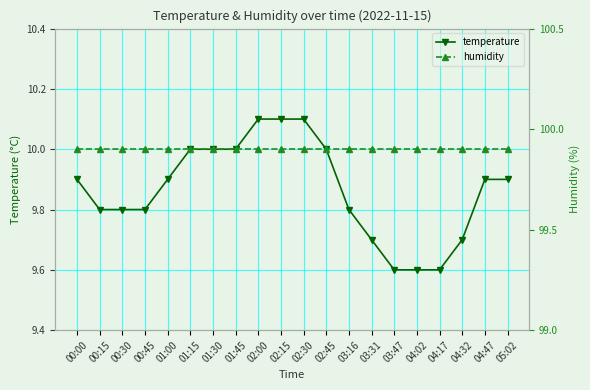

Reading right to left, what are all the values shown in this chart?

temperature: 9.9	9.9	9.7	9.6	9.6	9.6	9.7	9.8	10.0	10.1	10.1	10.1	10.0	10.0	10.0	9.9	9.8	9.8	9.8	9.9
humidity: 99.9	99.9	99.9	99.9	99.9	99.9	99.9	99.9	99.9	99.9	99.9	99.9	99.9	99.9	99.9	99.9	99.9	99.9	99.9	99.9